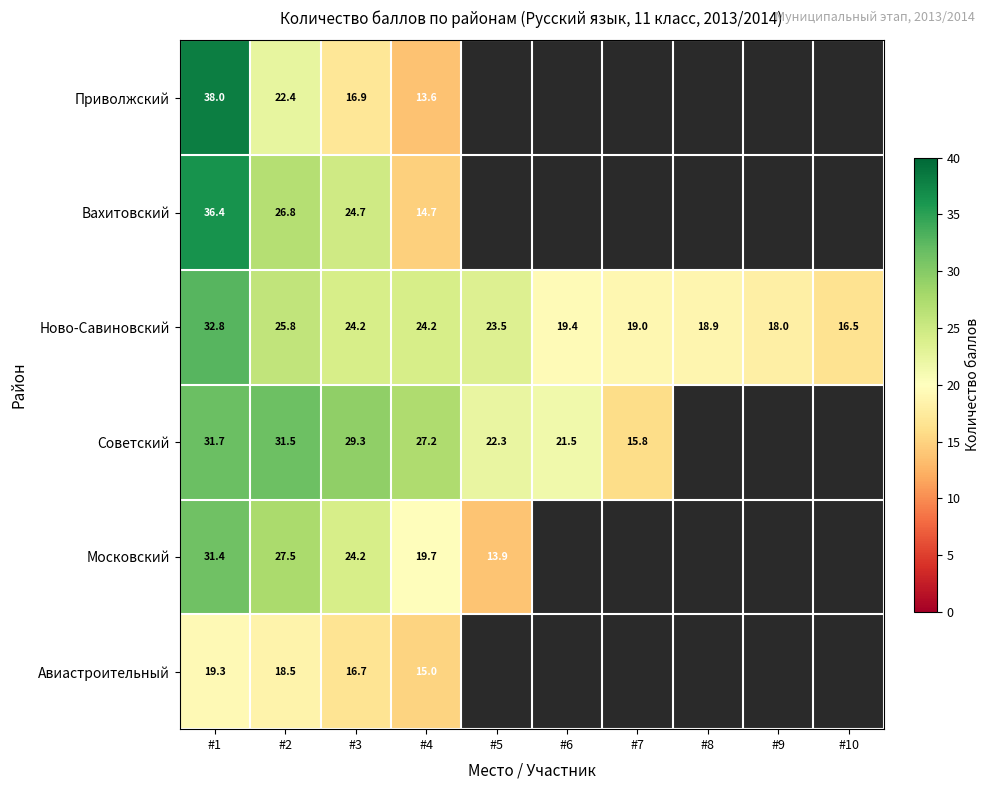

What is the spread (max minus min) of values at #4?

13.6